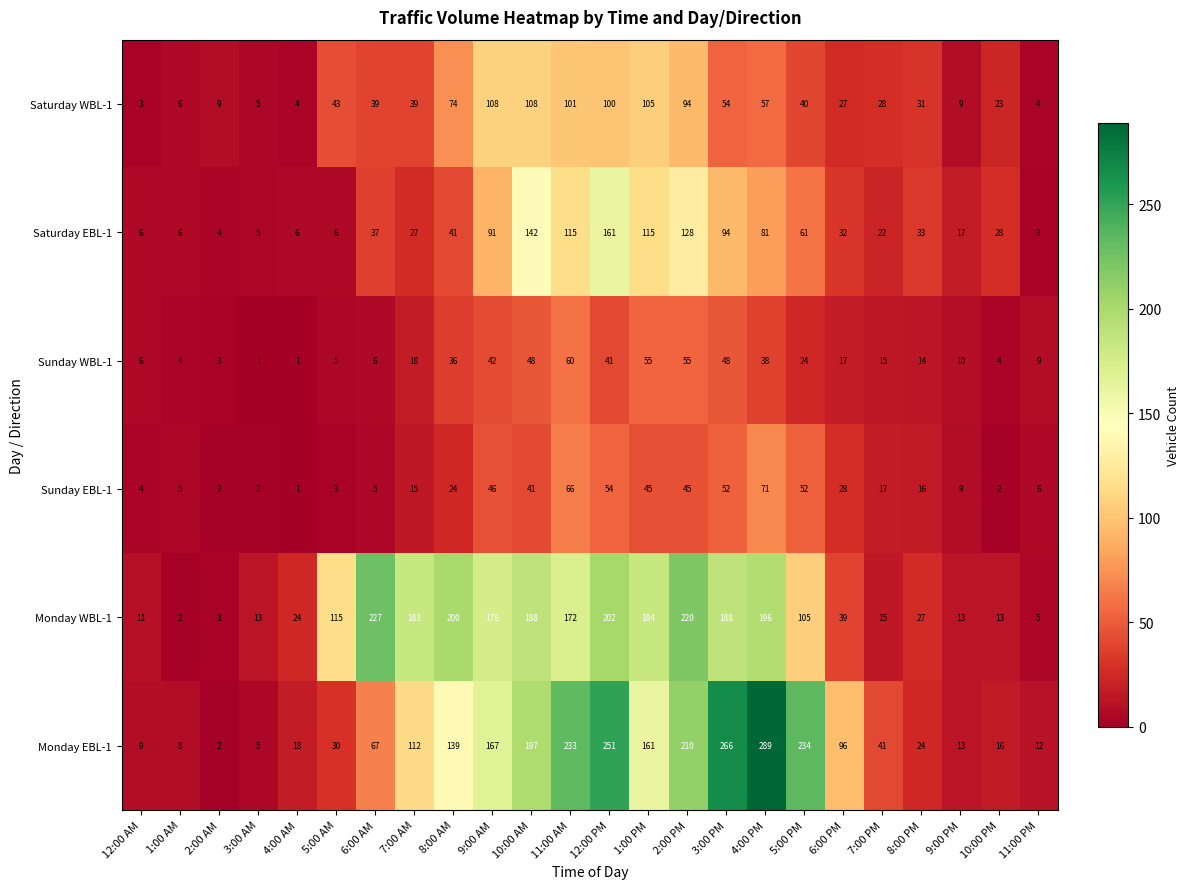

What is the difference between the maximum and minimum values in the Sunday WBL-1 series?

59